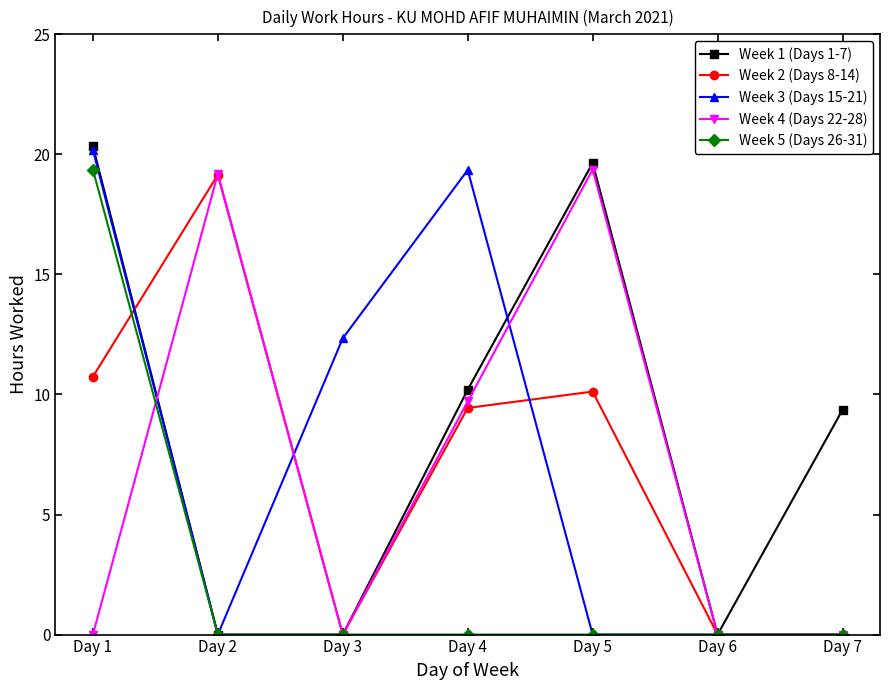

Which series has the widest spread of values?

Week 1 (Days 1-7)